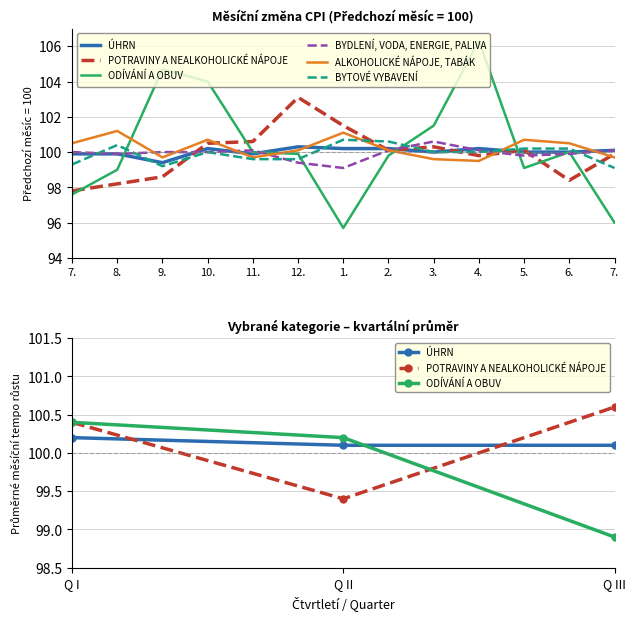

How many data points in POTRAVINY A NEALKOHOLICKÉ NÁPOJE are above 100?

7